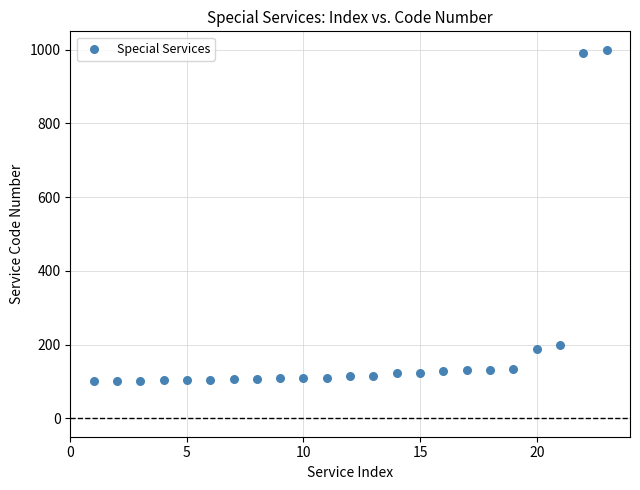

What is the range of X values (max minus min)?

22